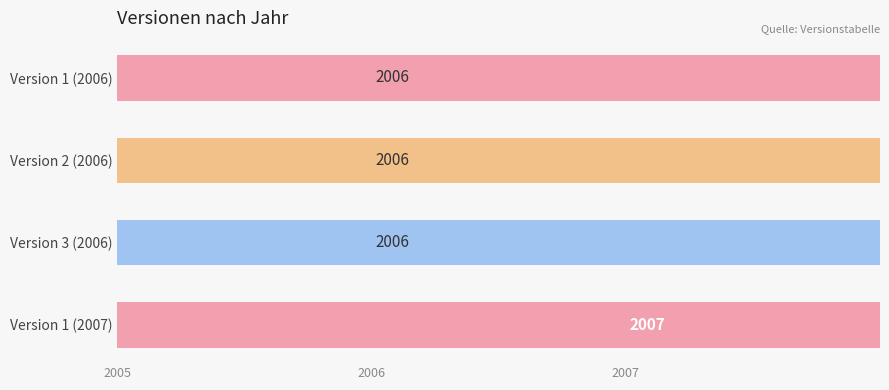

What is the maximum value shown in the chart?

2007